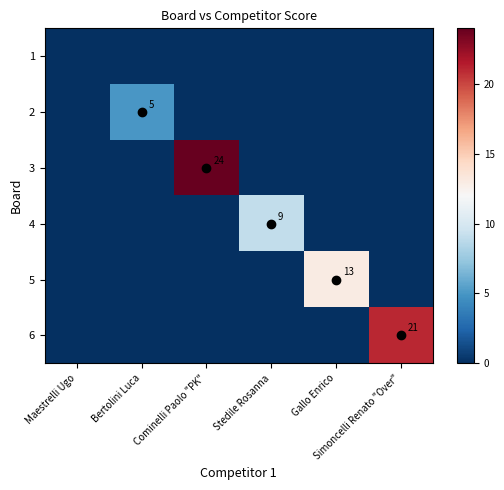

Is it true that 1 equals 0 at Gallo Enrico?

True